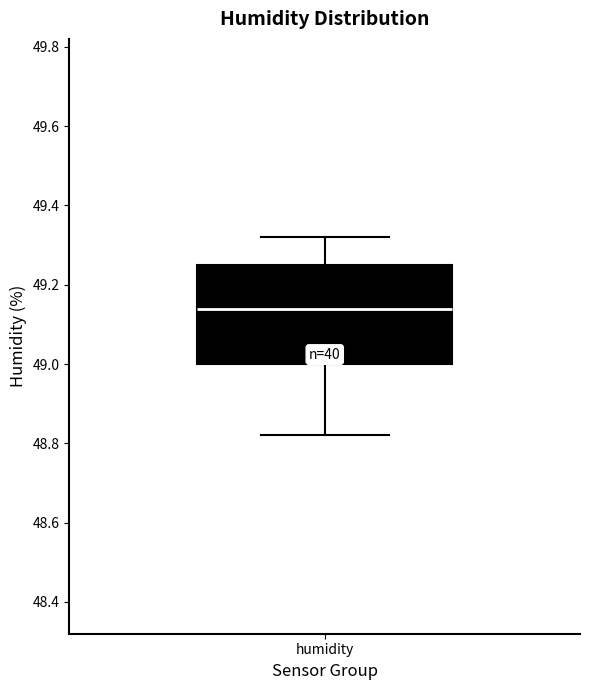

Transcribe this box plot: give where the median line is, the range the box spans, and where the two whiskers end, as read against the y-axis. The values are not printed on the chart, so give them approximately, as read against the axis.

median 49.14, box 49.00 to 49.26, whiskers 48.82 to 49.32